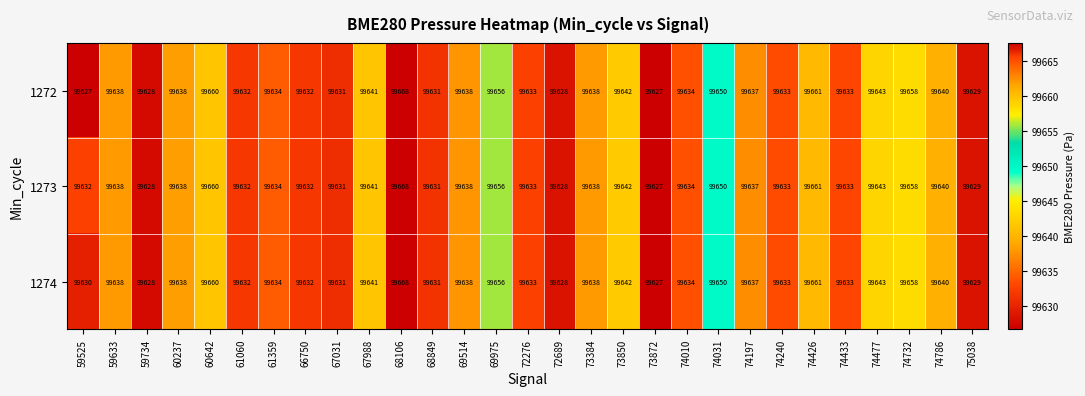

Which series has the largest total across all categories?

1273